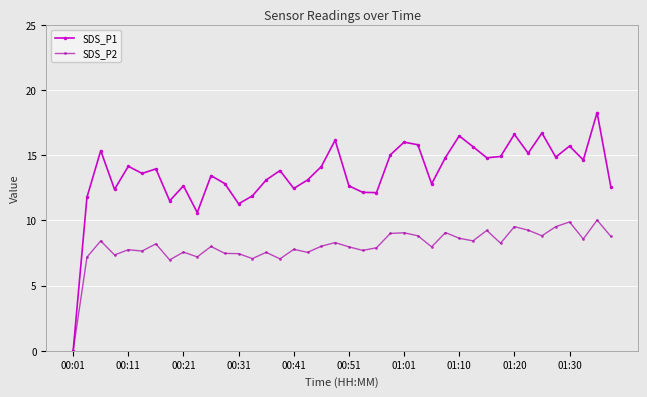

At how many categories does at least one series exceed 2?

39